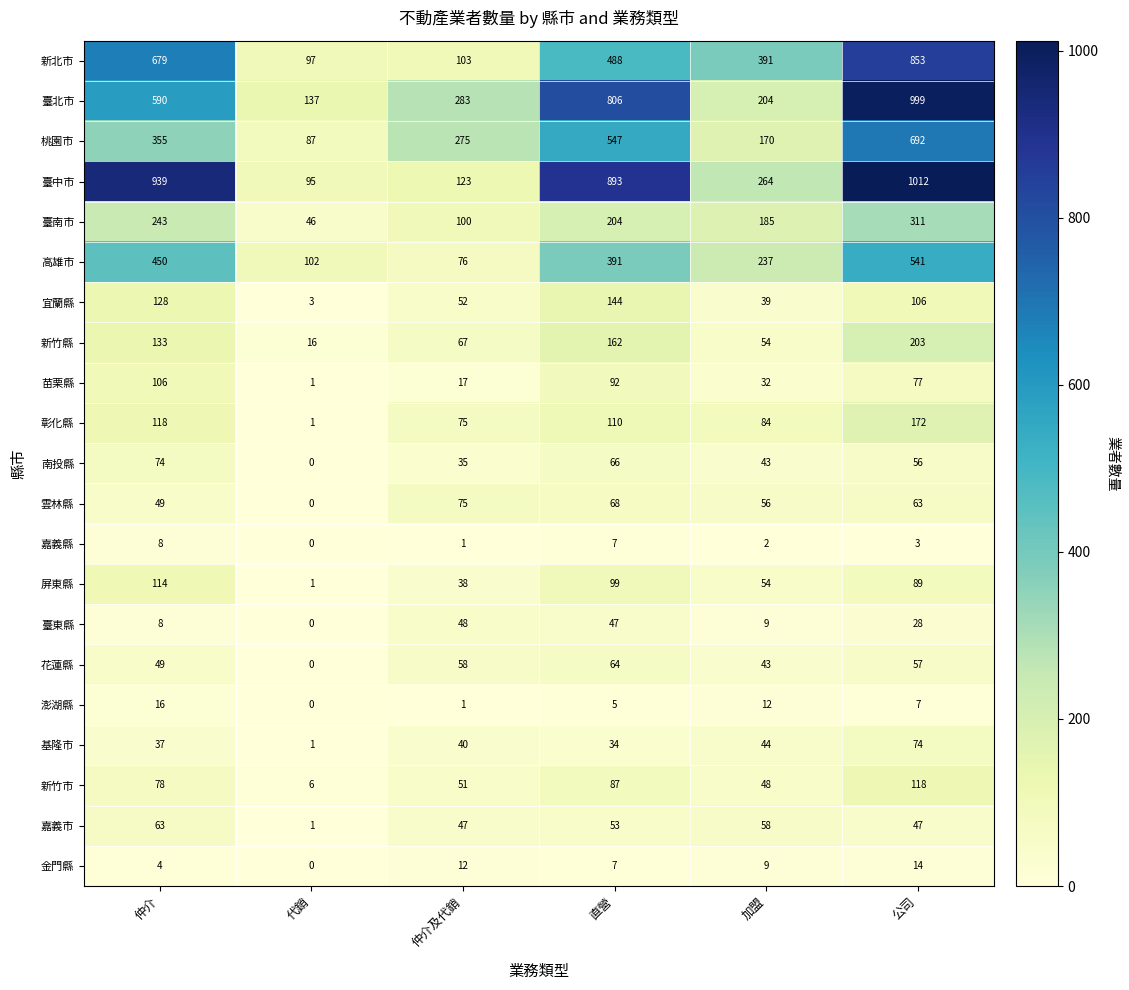

What is the sum of all 彰化縣 values?

560